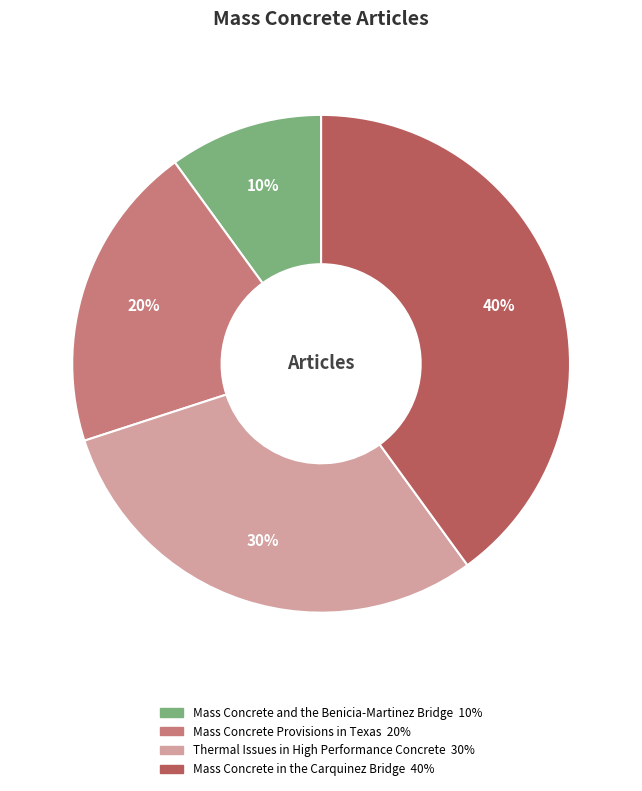

To the nearest percent, what is the average slice percentage?

25%